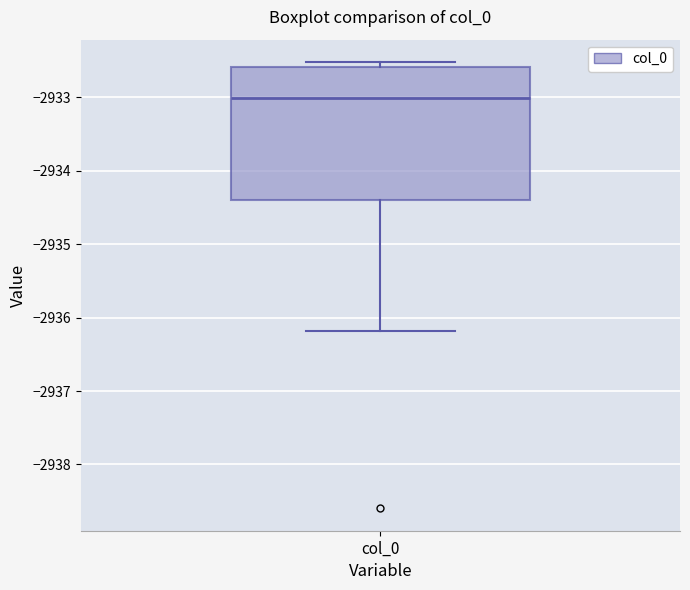

Read this box plot against the y-axis: the position of the median line, the range covered by the box, and the ends of both whiskers. The values are not printed on the chart, so give them approximately, as read against the axis.

median -2933.0, box -2934.4 to -2932.6, whiskers -2936.2 to -2932.5